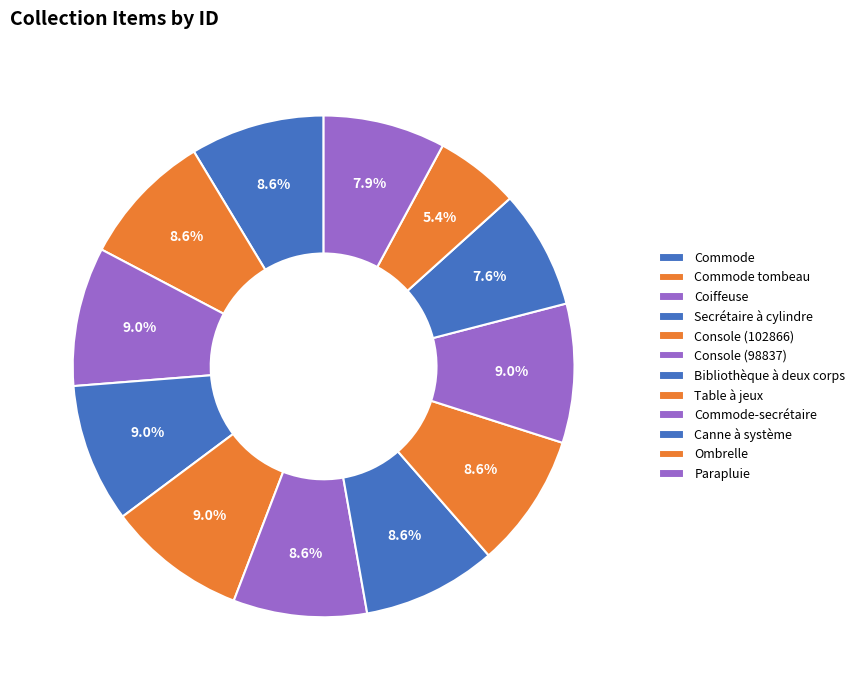

Count the number of slices in the pie.

12